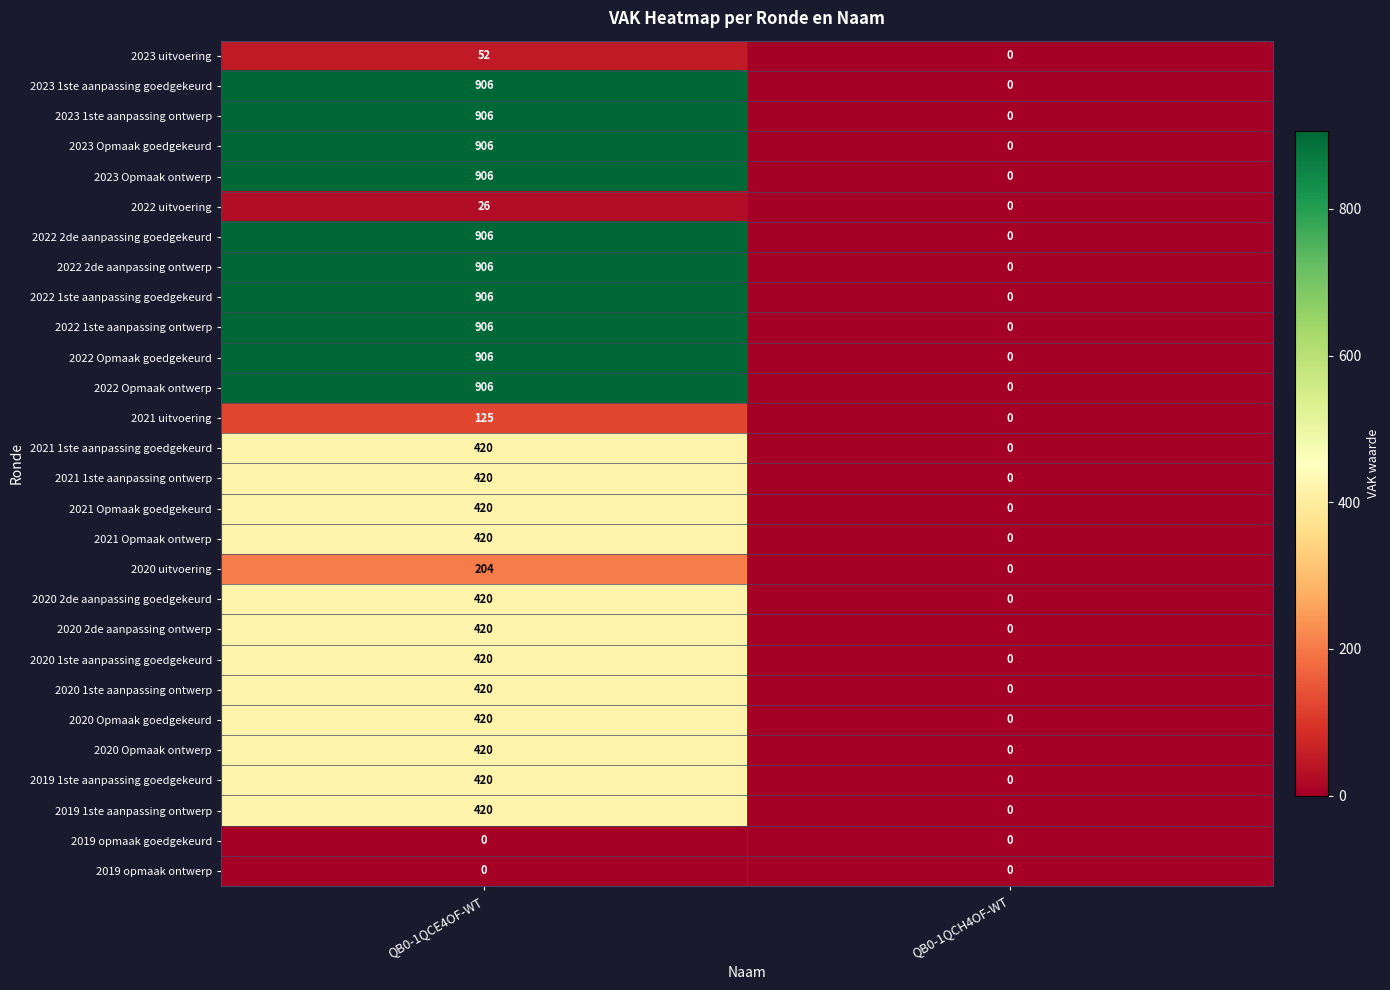

At how many categories does at least one series exceed 441?

1